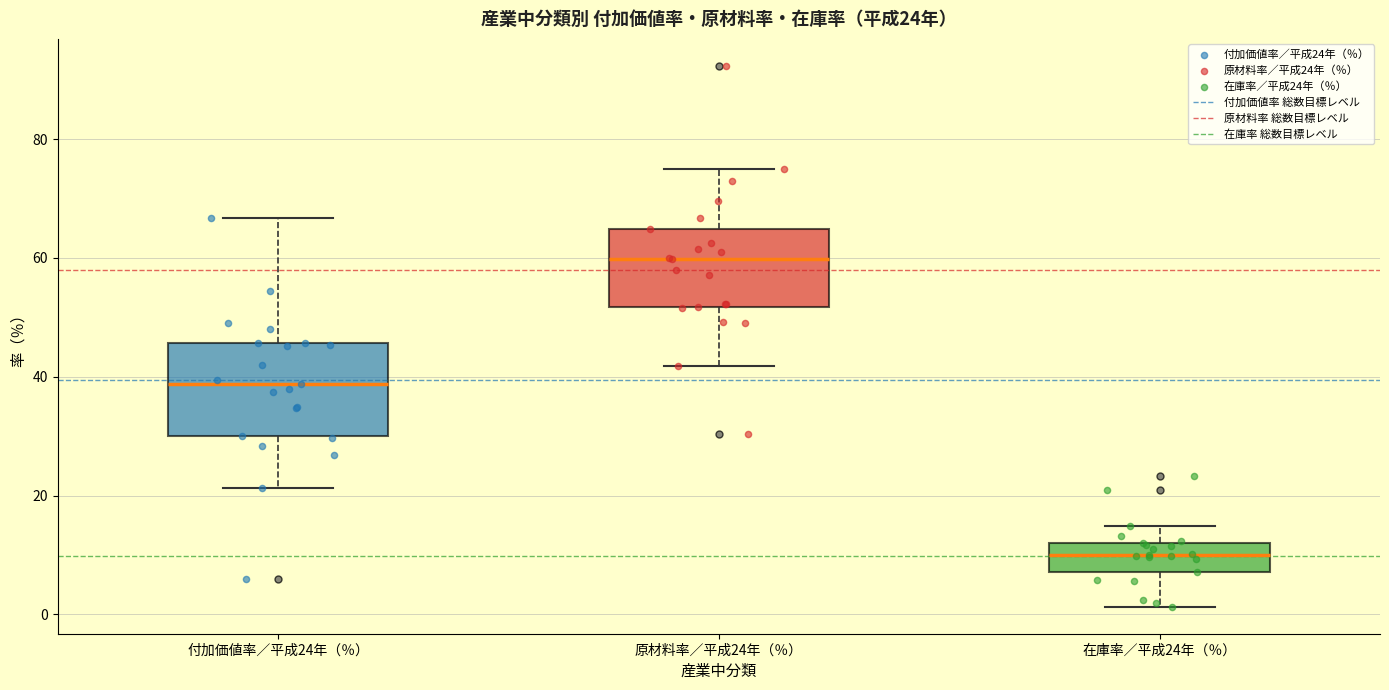

Which box is the tallest, from its lower edge to its upper edge?

付加価値率／平成24年（％）